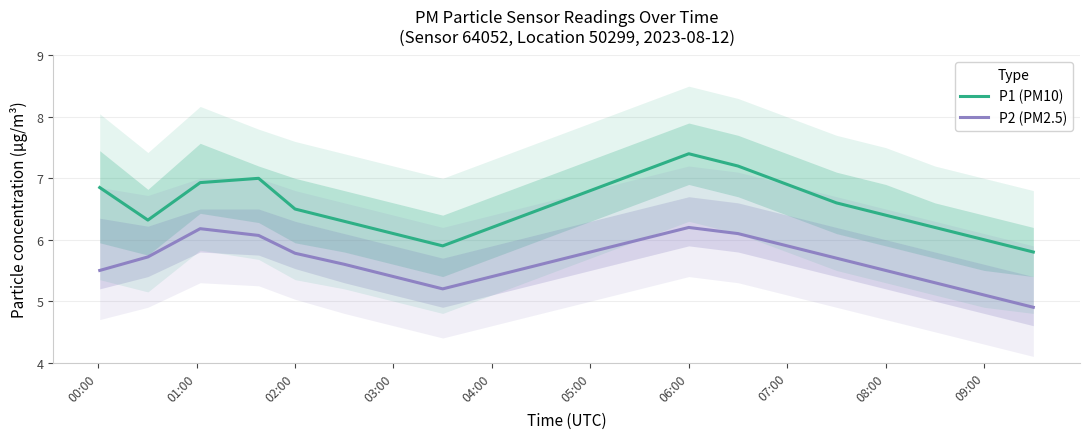

Is the value of P2 (PM2.5) at 04:00 greater than the value of P1 (PM10) at 07:00?

No